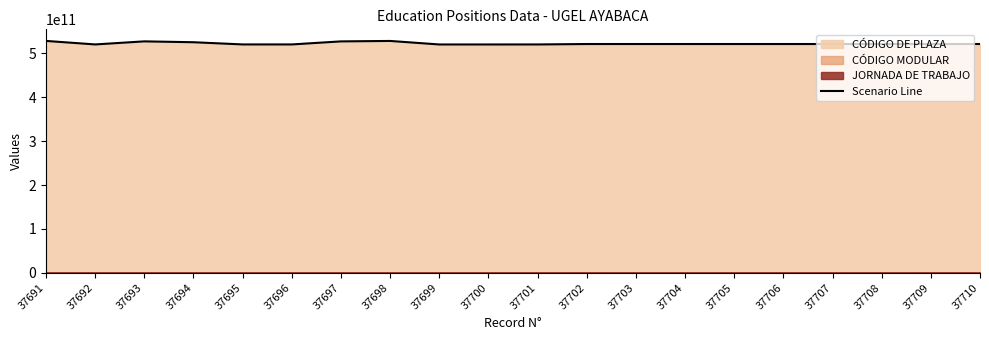

The chart shows a value of 521431219715 at 37709. True or false?

True